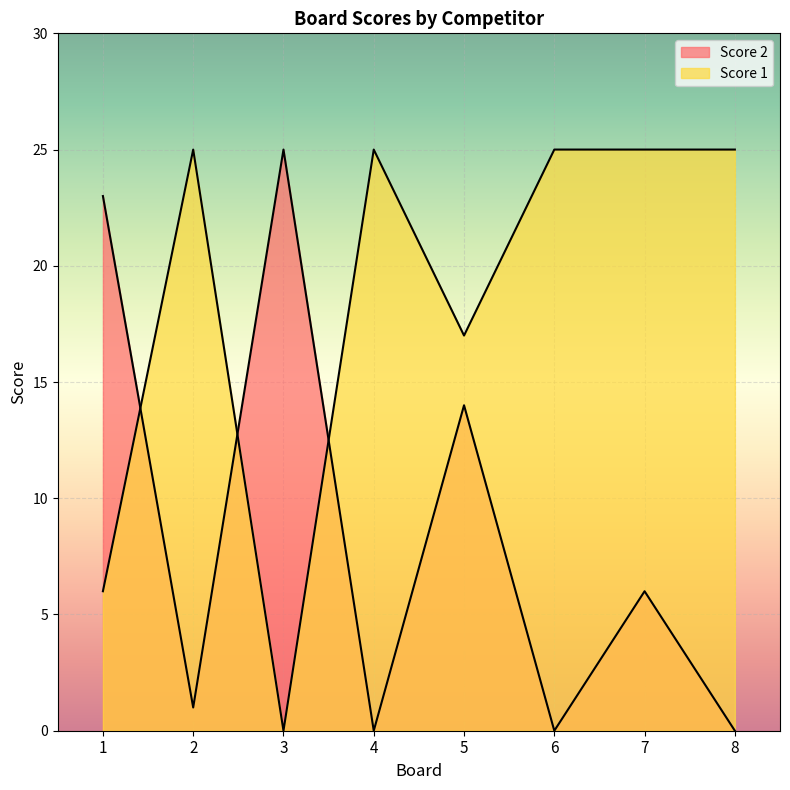

How many interior local valleys does the Score 1 series have?

2